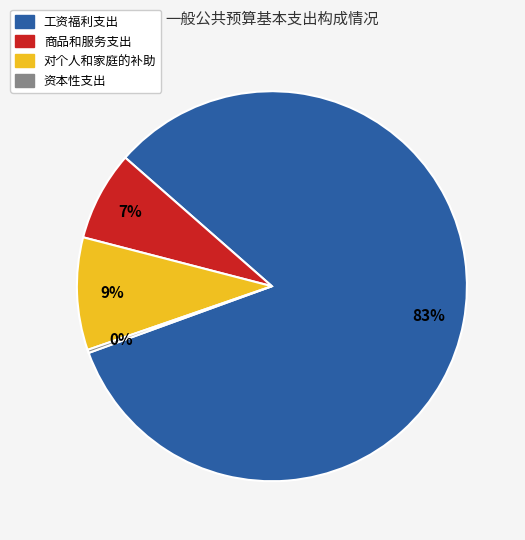

To the nearest percent, what is the average slice percentage?

25%